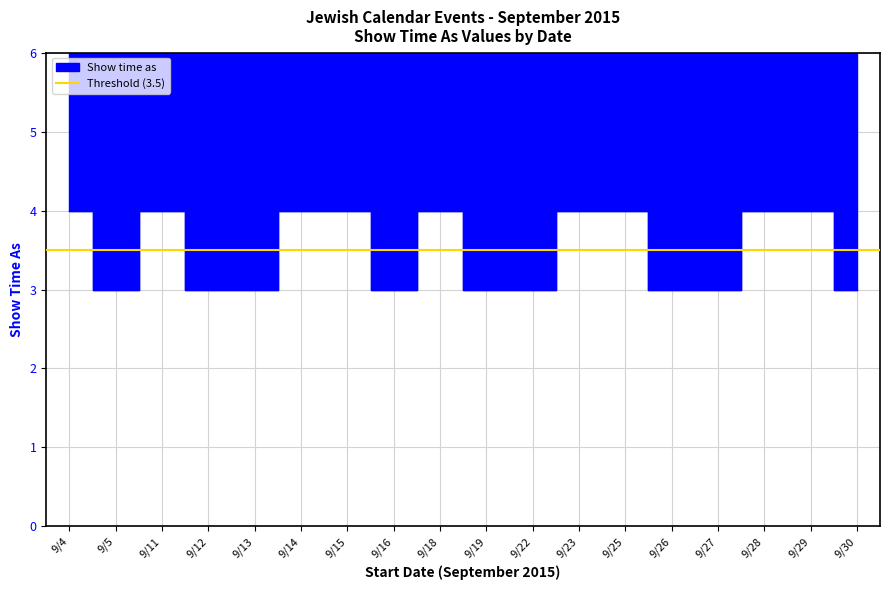

How many lines are shown in the chart?

1